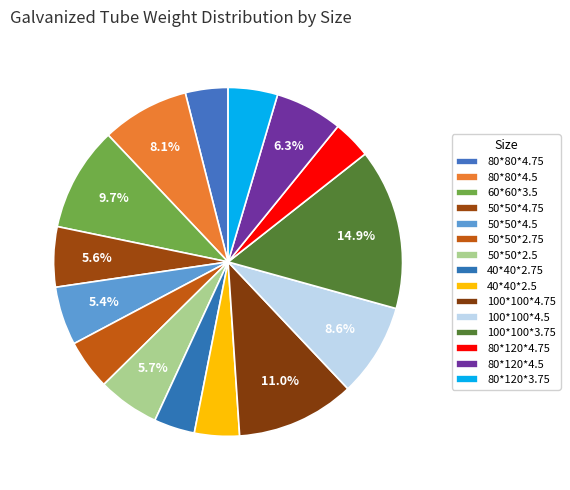

Do 80*120*4.75 and 50*50*2.75 together represent more than half of the pie?

No